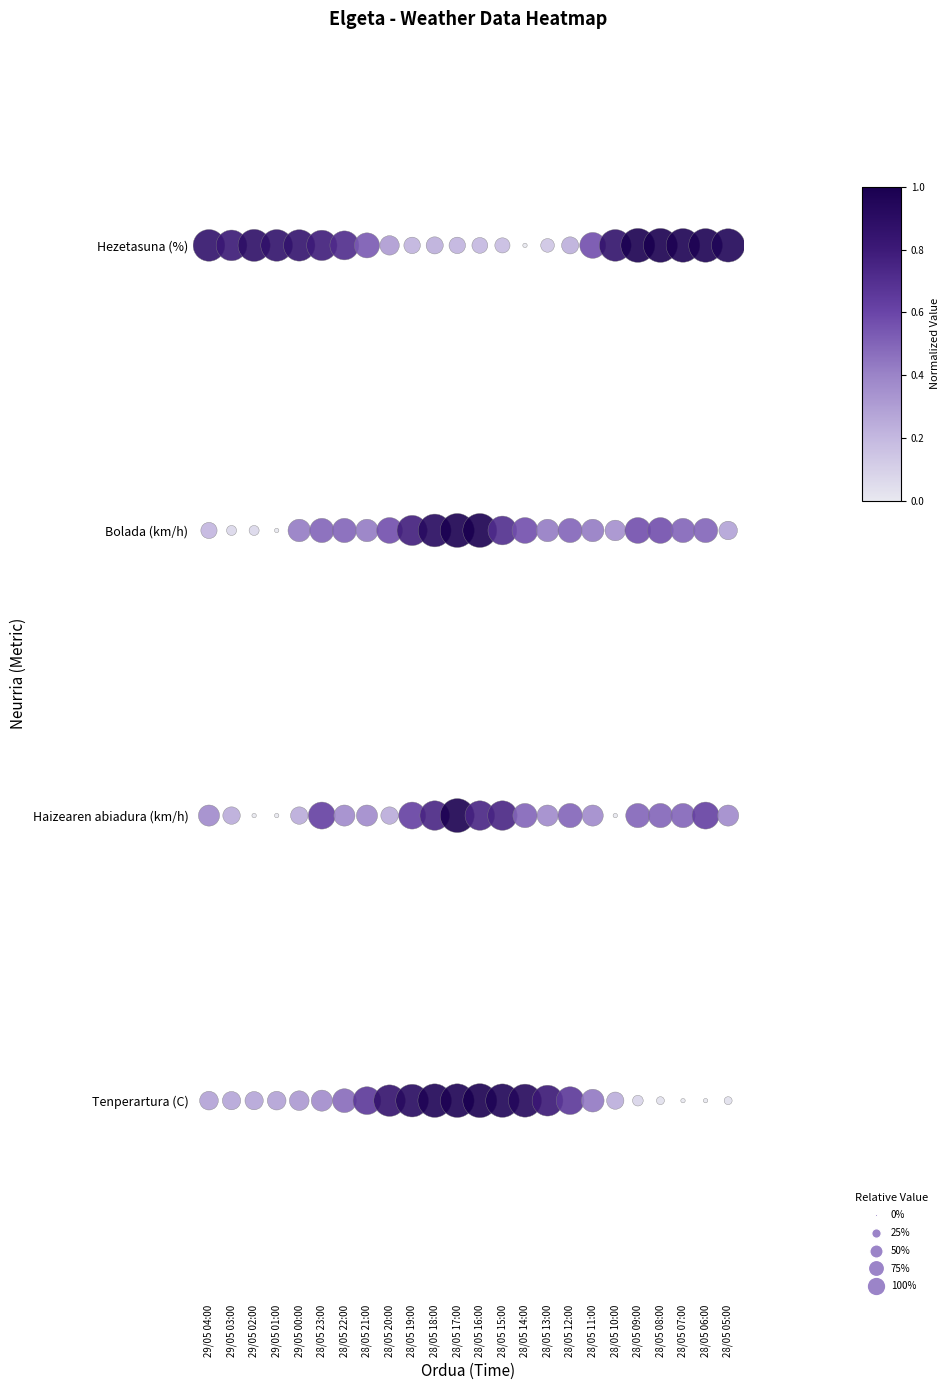

True or false: Hezetasuna (%) has a value of 3 at 28/05 05:00.

True